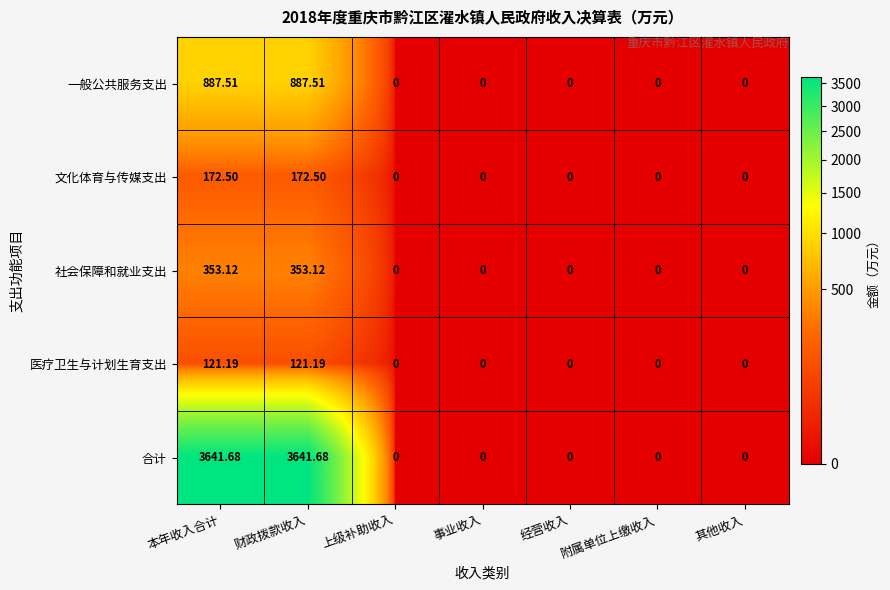

Is the value of 合计 at 本年收入合计 greater than the value of 一般公共服务支出 at 上级补助收入?

Yes